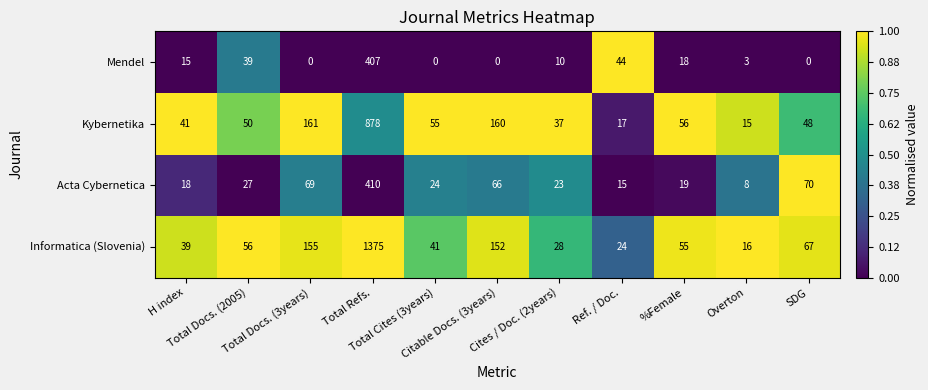

Which category has the highest value across all series?

Total Refs.